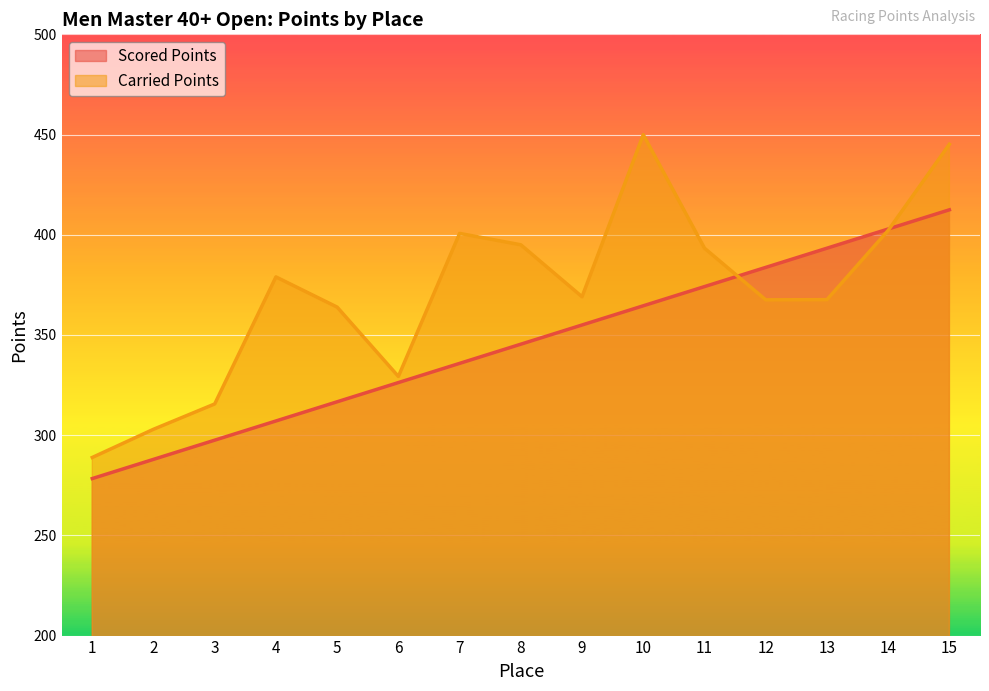

How many data points in Carried Points are above 369?

8